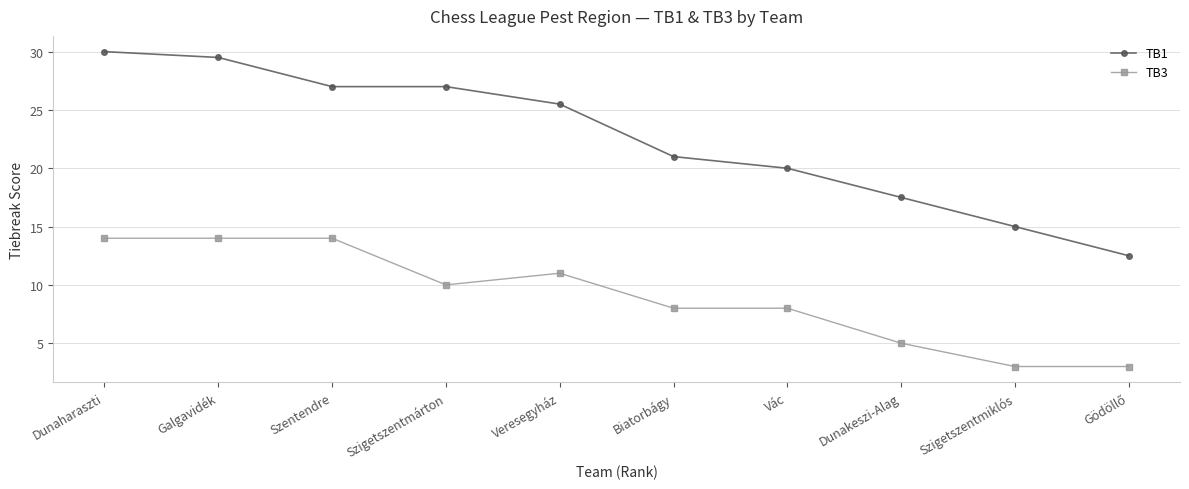

What is the label of the 7th point from the left?

Vác